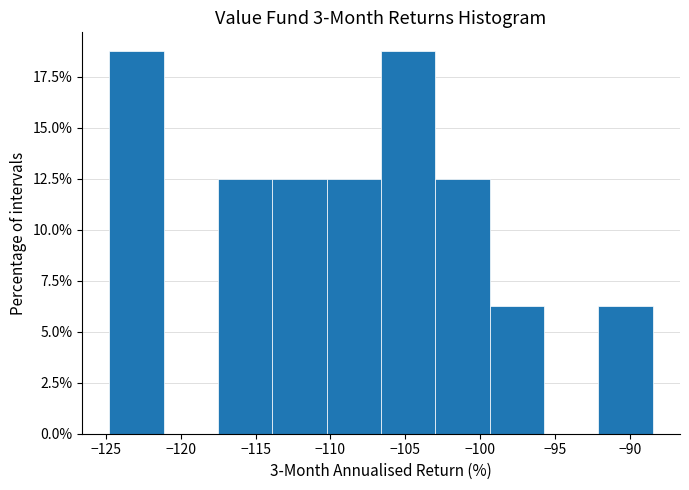

Reading left to right, list every bar in this chart as the range it spans on the x-axis followed by its height. Neither the bar edges nor the heights are printed on the chart, so give them approximately, as read against the axes.

-125.0 to -121.0: 19.0
-121.0 to -117.5: 0
-117.5 to -114.0: 12.5
-114.0 to -110.5: 12.5
-110.5 to -106.5: 12.5
-106.5 to -103.0: 19.0
-103.0 to -99.5: 12.5
-99.5 to -96.0: 6.5
-96.0 to -92.0: 0
-92.0 to -88.5: 6.5